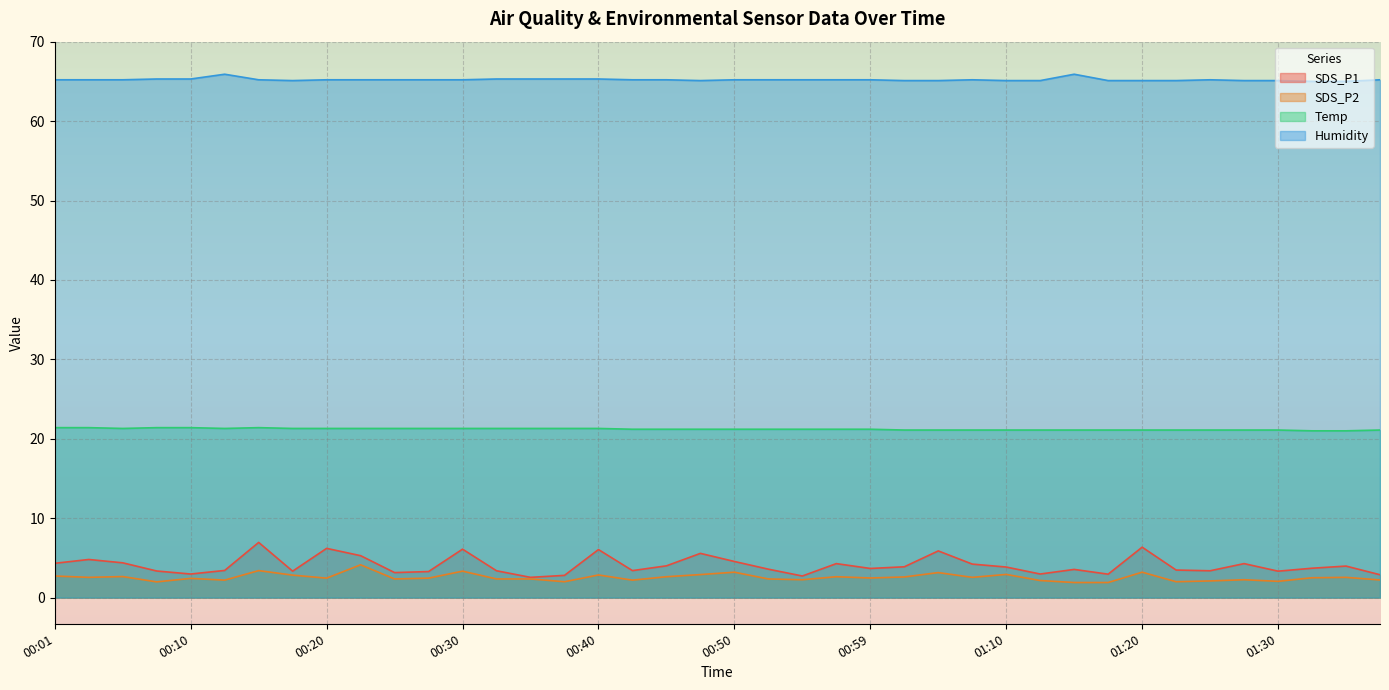

List the labels in order of SDS_P1 value, smallest first.

00:35, 00:55, 00:37, 01:38, 01:17, 00:10, 01:12, 00:25, 00:28, 00:18, 01:30, 00:08, 00:32, 01:25, 00:42, 00:13, 01:22, 01:15, 00:52, 00:59, 01:33, 01:10, 01:02, 01:35, 00:45, 01:07, 00:57, 01:28, 00:01, 00:05, 00:50, 00:03, 00:23, 00:47, 01:05, 00:40, 00:30, 00:20, 01:20, 00:15